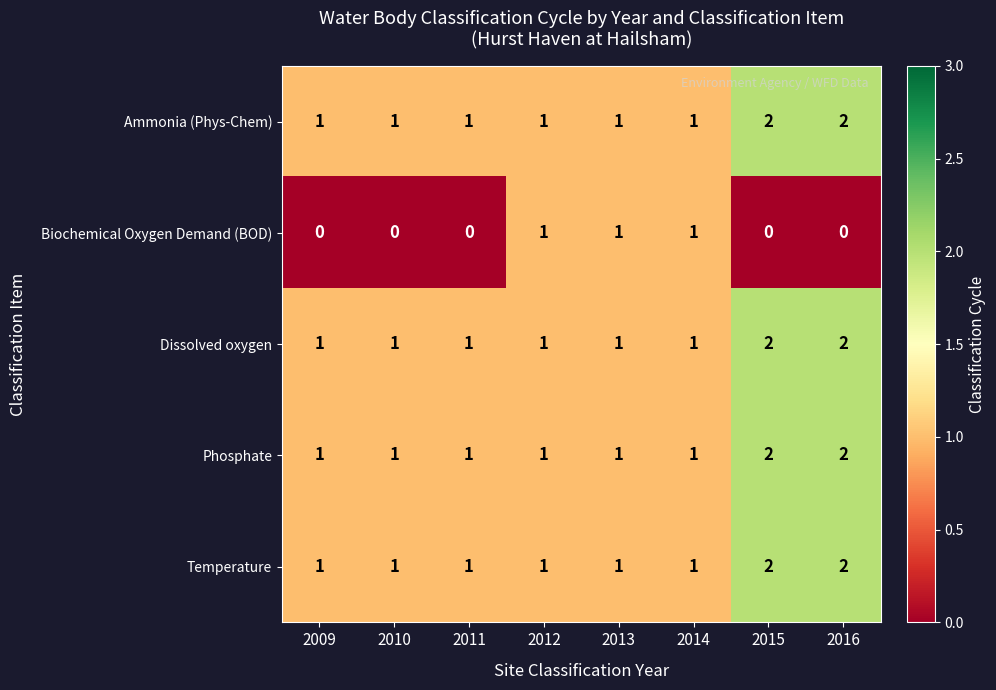

What is the total value across all series at 2014?

5